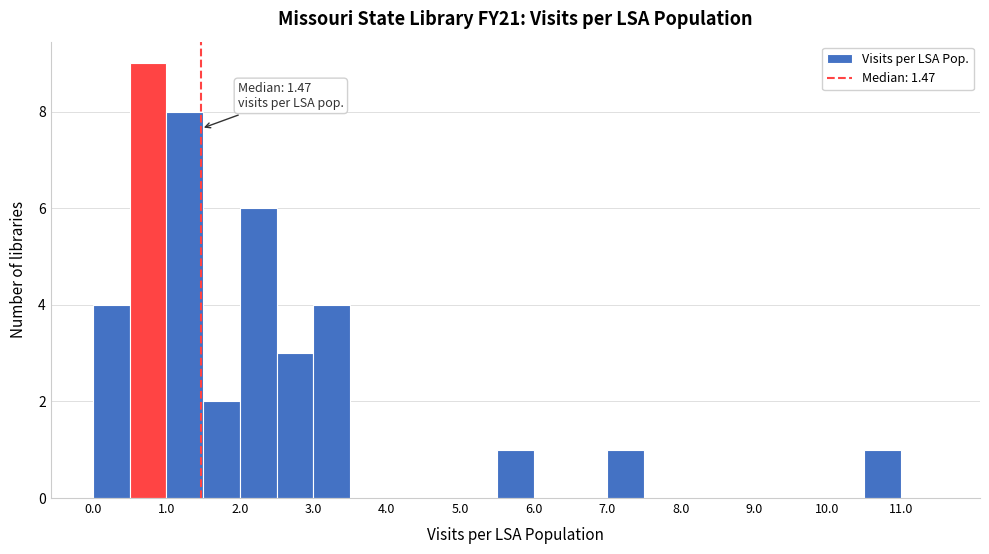

Over which range of the x-axis is the bar tallest?

0.5 to 1.0